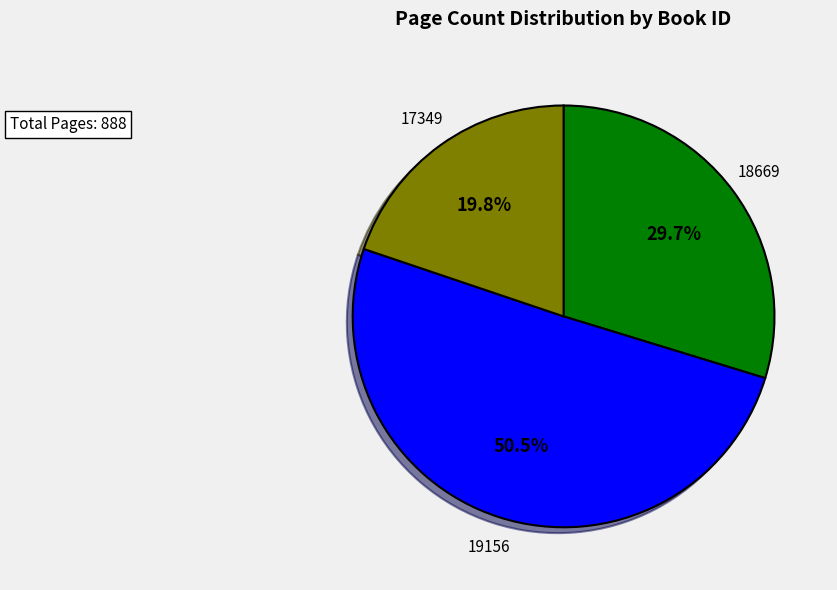

Does any single category account for the majority?

Yes